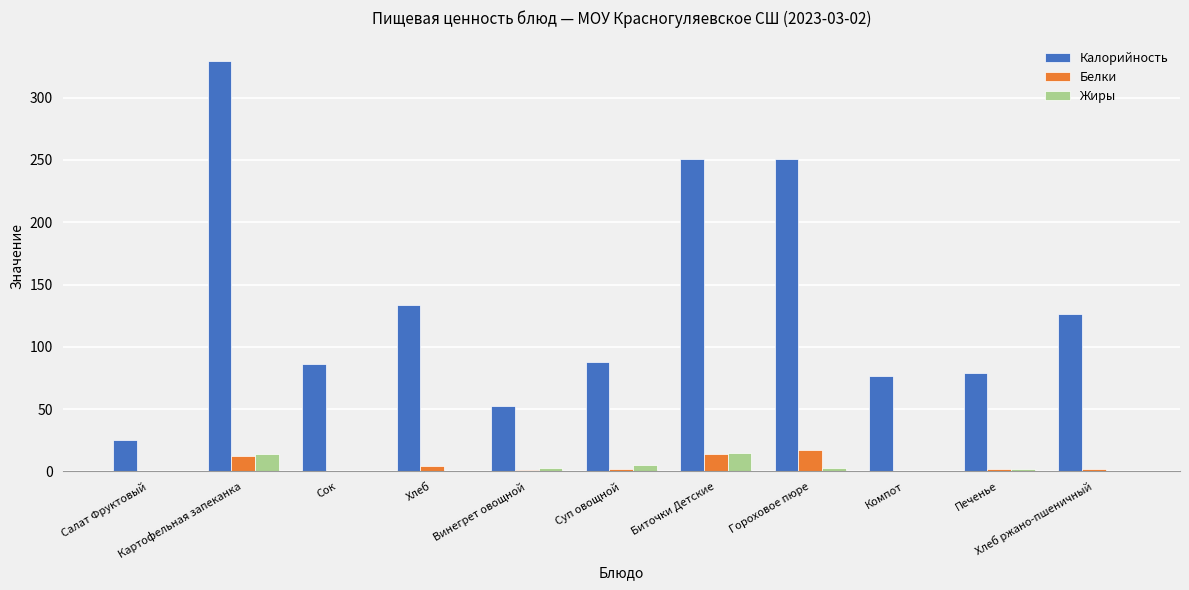

Are the bars grouped side by side (vs. stacked)?

Yes